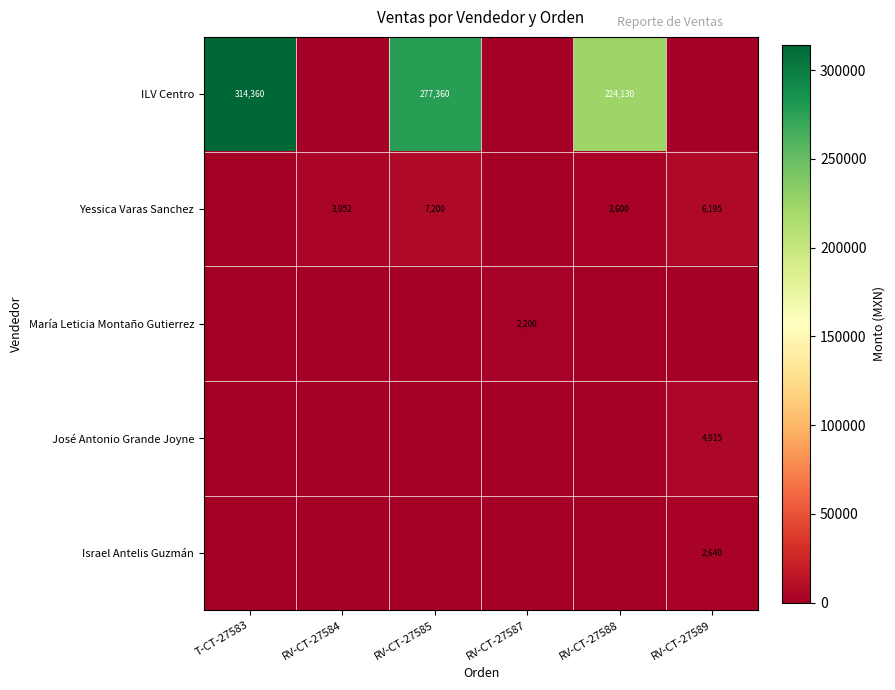

Is it true that Yessica Varas Sanchez equals 7200 at RV-CT-27585?

True